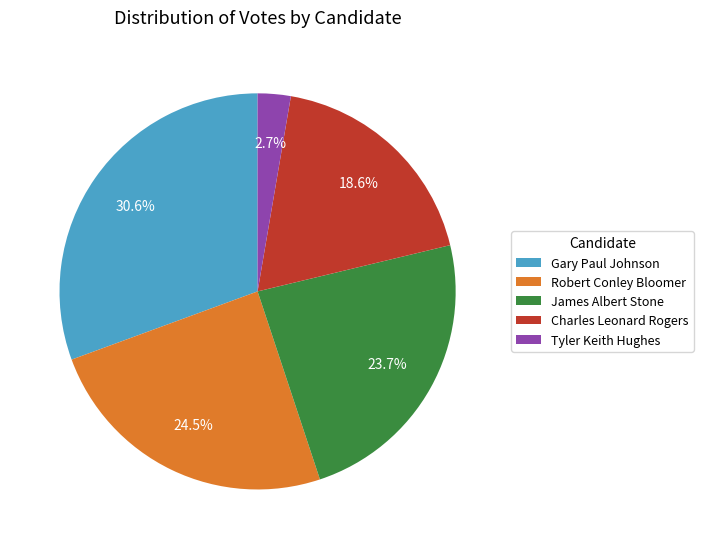

What is the smallest slice in the pie chart?

Tyler Keith Hughes